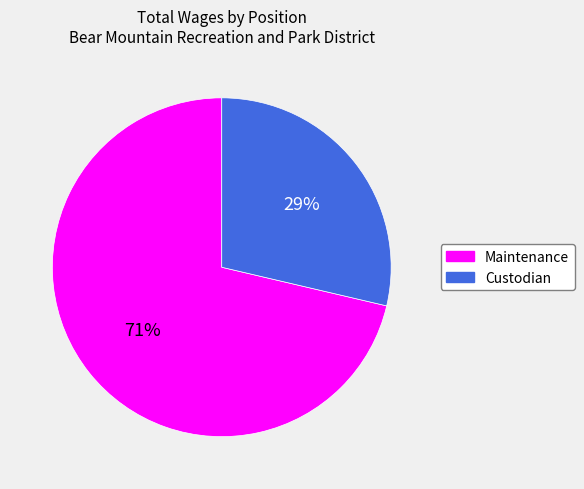

To the nearest percent, what is the average slice percentage?

50%